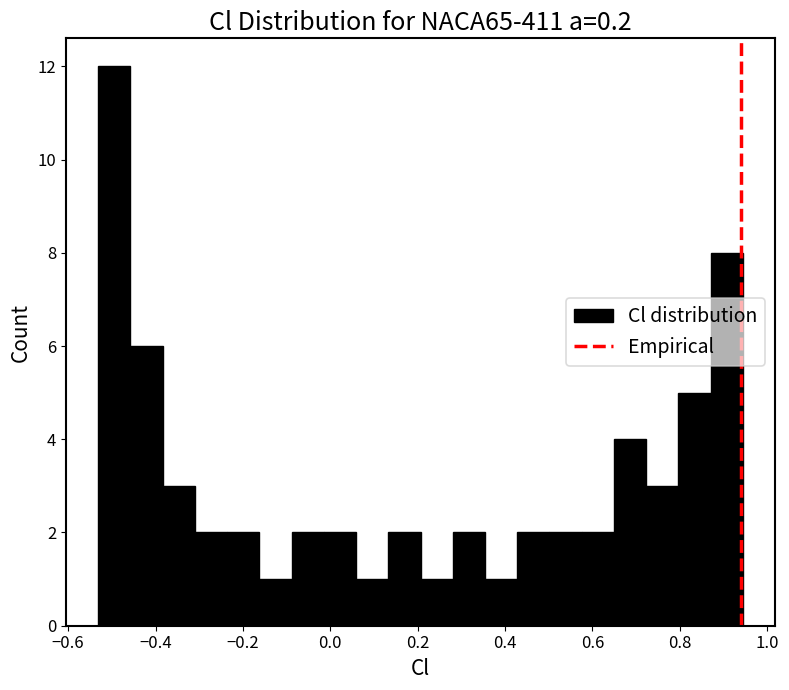

Read against the x-axis, roughly where is the centre of the tallest bar?

-0.50